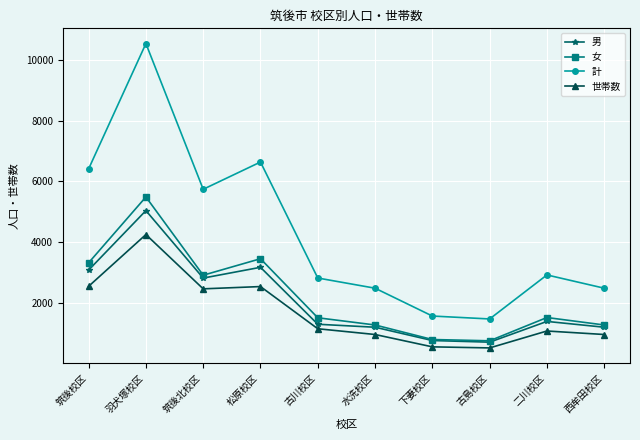

How many values in the 女 series are below 1528?

5